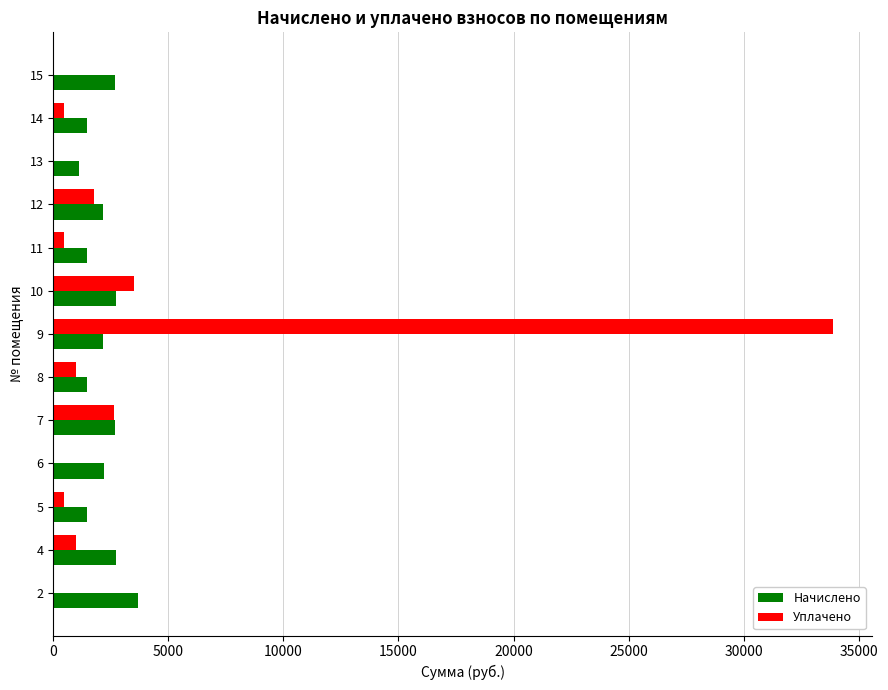

The value of Уплачено at 15 is 22115.2. True or false?

False